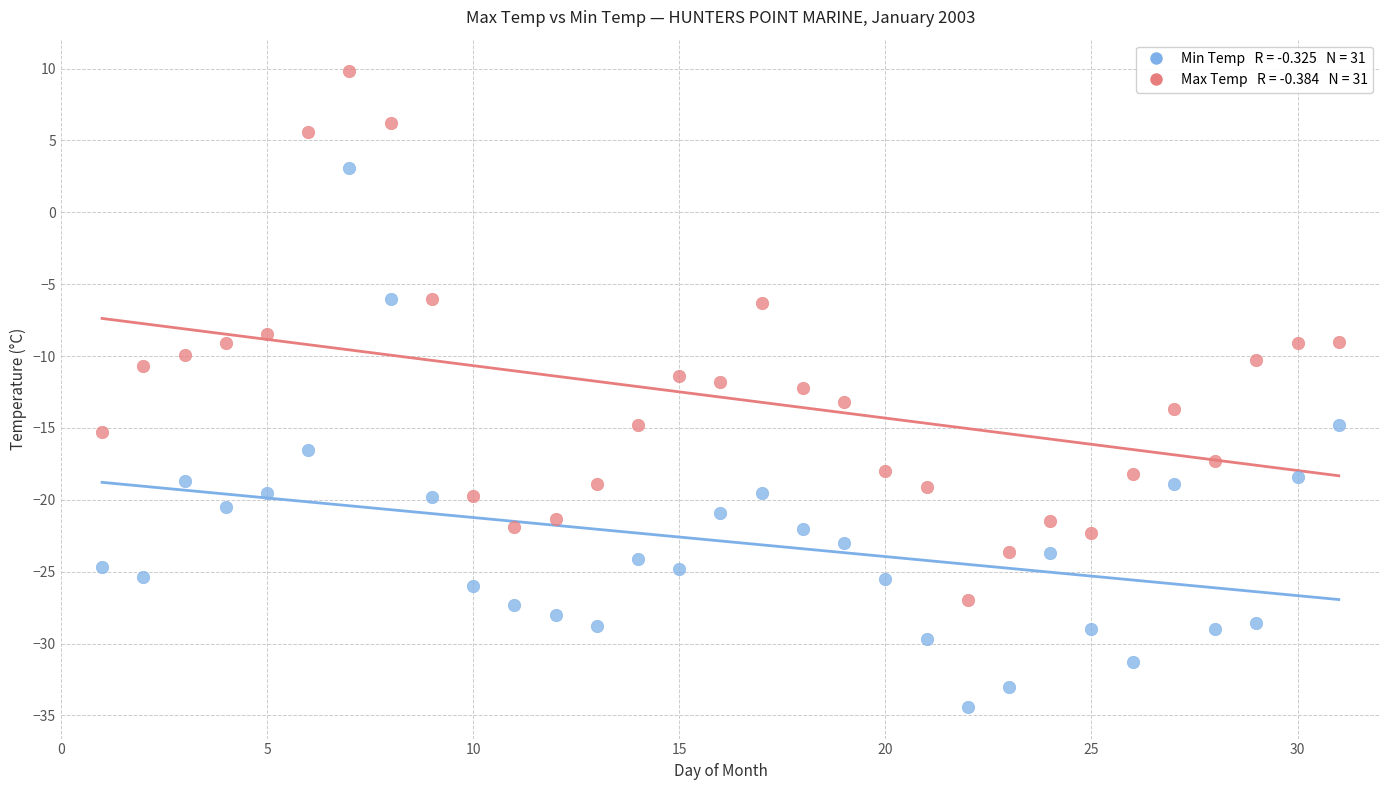

Across all data points, what is the range of X values (max minus min)?

30.0